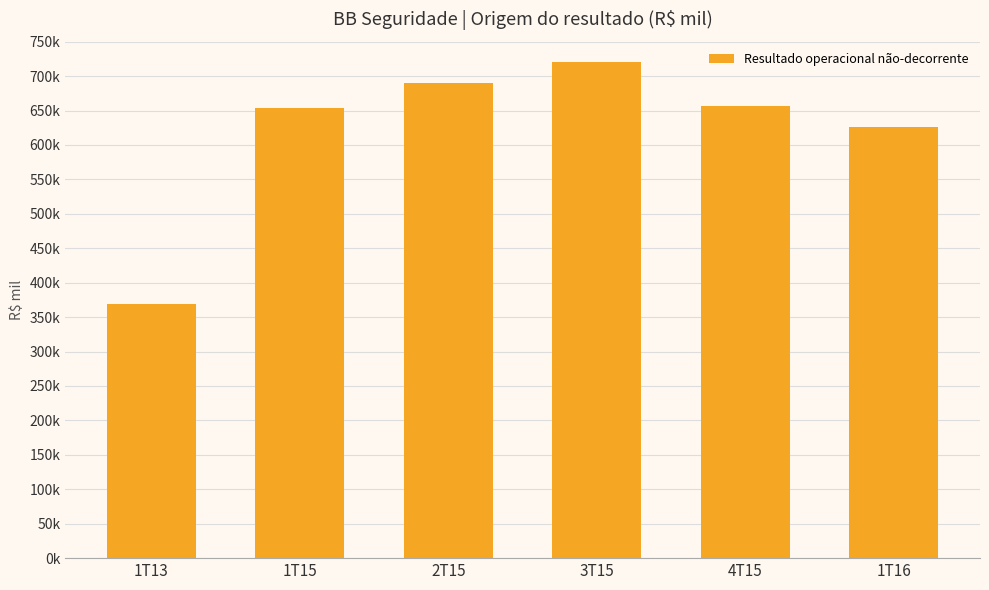

What is the approximate value at 1T15?

653142.6